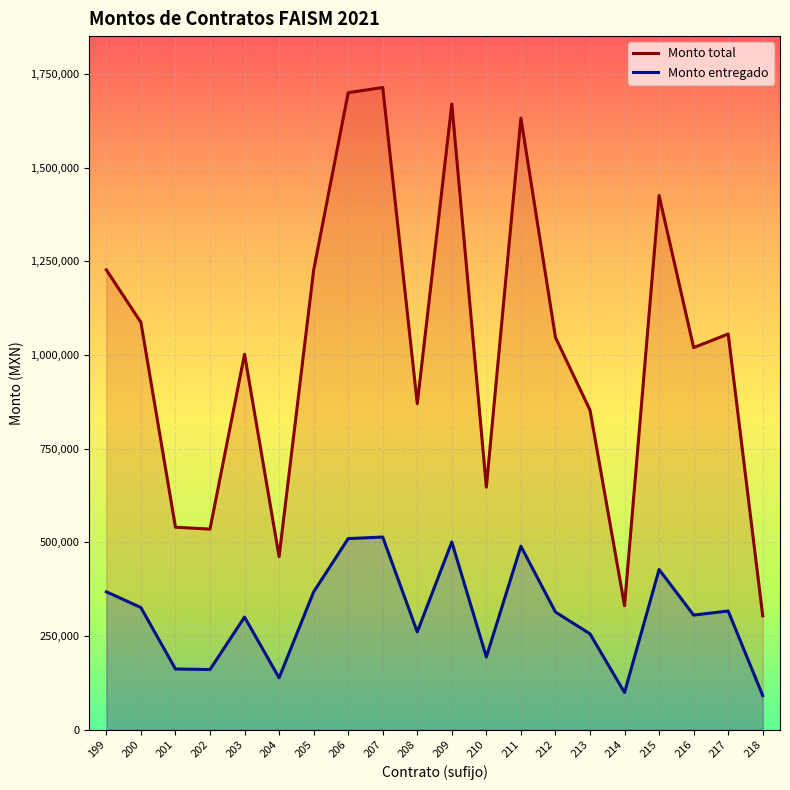

True or false: Monto total and Monto entregado intersect in this chart.

False